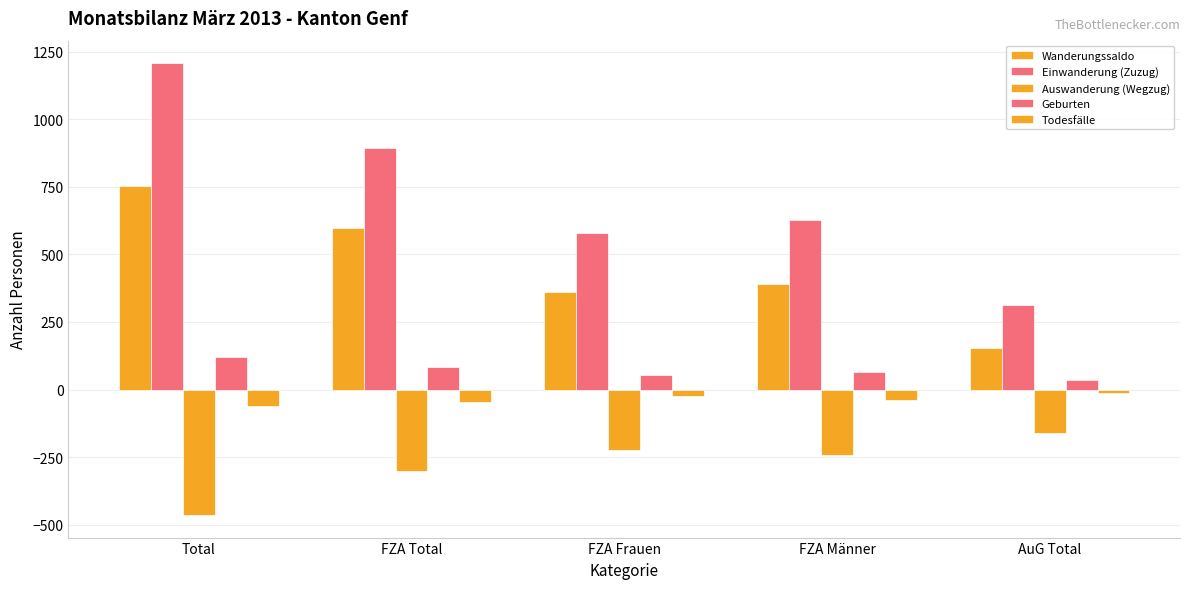

Between FZA Total and FZA Frauen, which is larger?

FZA Total